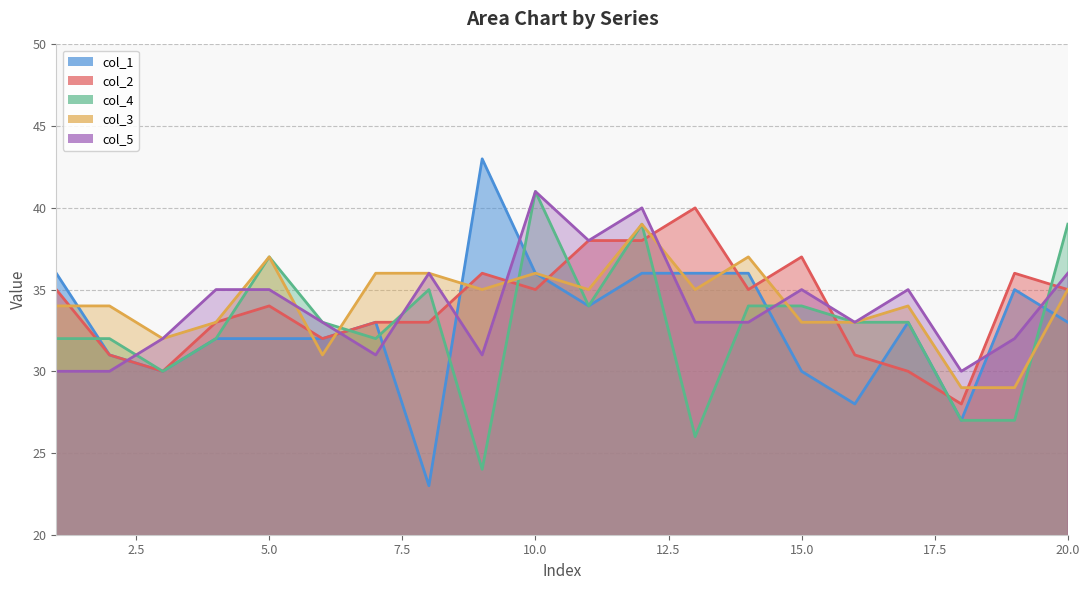

What is the smallest value displayed?

23